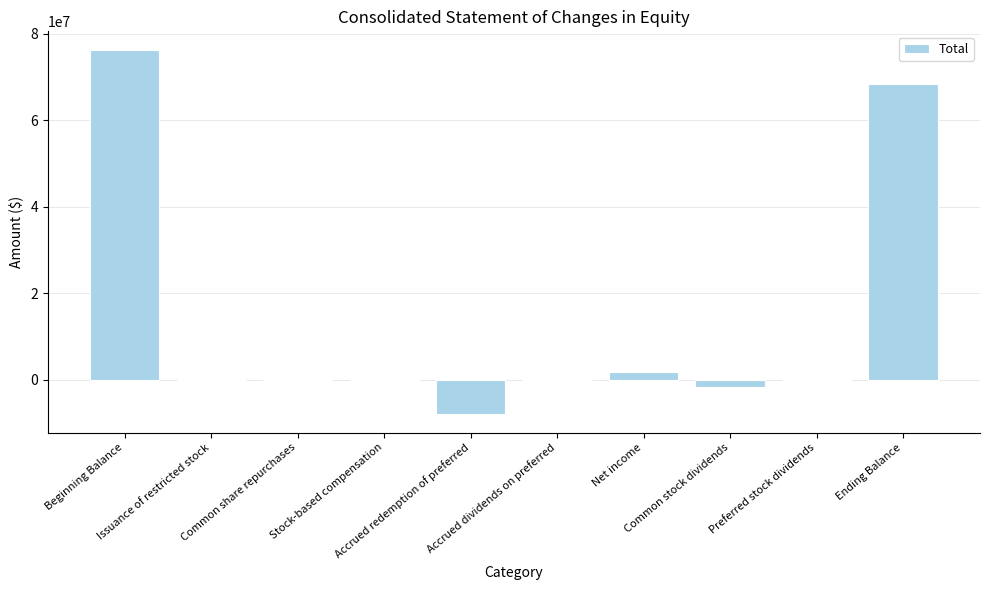

What is the sum of all values?

136566576